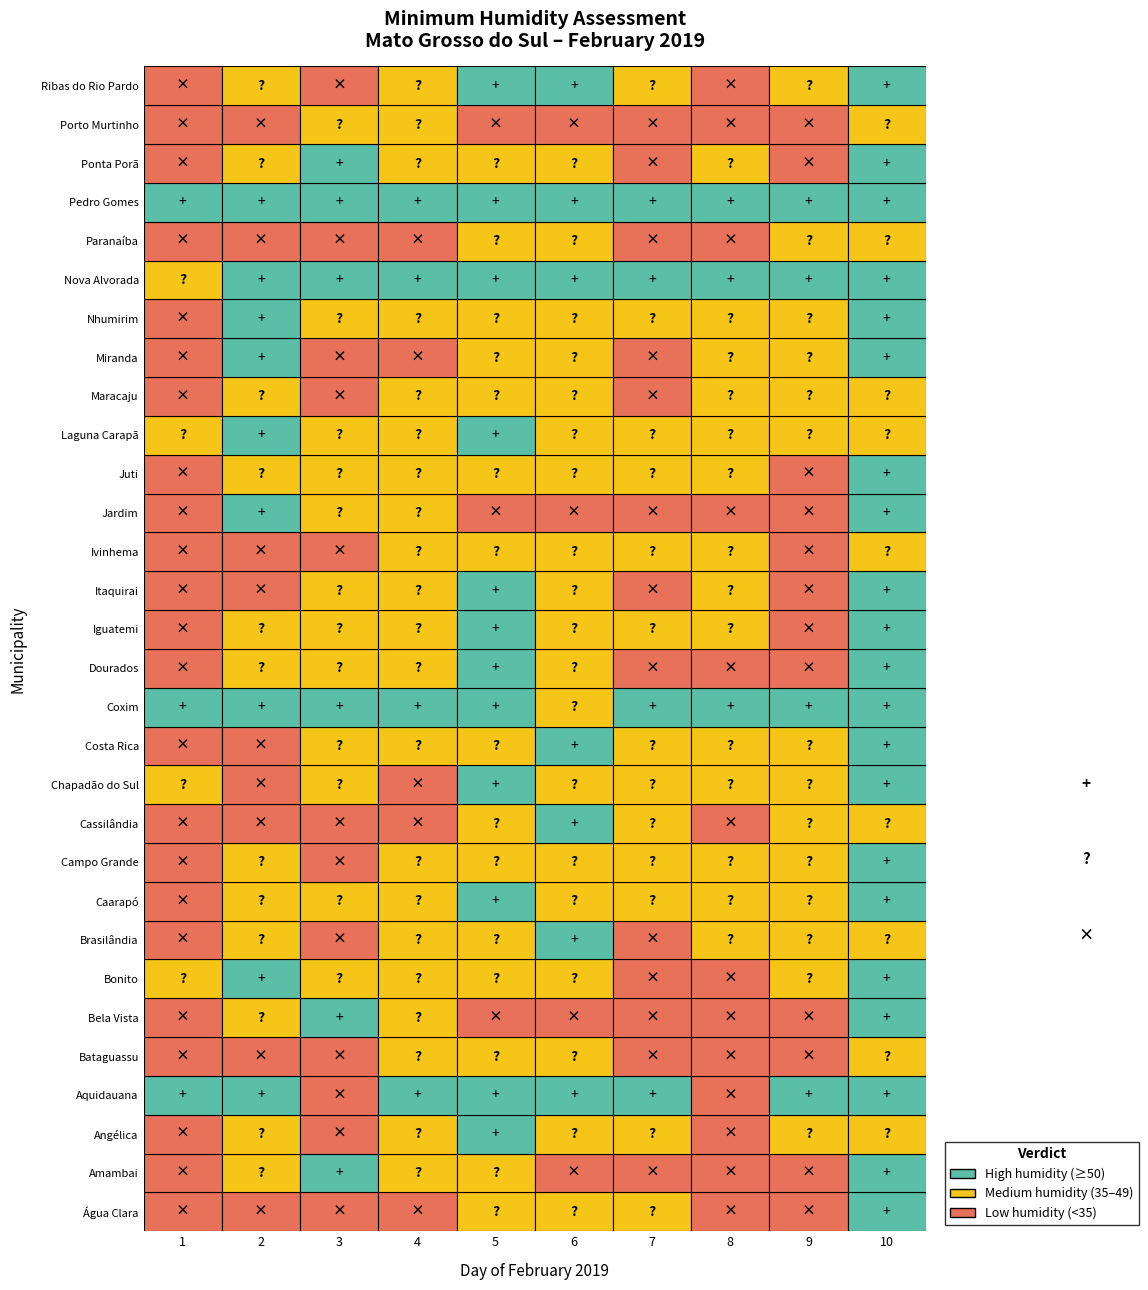

Reading left to right, what are all the values shown in this chart?

Água Clara: 29	30	29	33	48	47	40	34	34	51
Amambai: 23	43	51	40	36	33	33	33	21	53
Angélica: 26	39	32	39	55	48	44	32	35	45
Aquidauana: 50	57	33	67	58	50	64	30	58	56
Bataguassu: 30	30	25	38	42	44	27	30	30	36
Bela Vista: 26	40	52	42	33	28	30	25	32	52
Bonito: 35	63	42	44	46	39	33	27	40	57
Brasilândia: 32	35	29	42	46	51	33	35	38	42
Caarapó: 29	49	38	46	53	44	37	42	36	56
Campo Grande: 26	49	32	43	44	43	41	35	39	59
Cassilândia: 28	23	30	26	36	51	35	31	36	46
Chapadão do Sul: 36	32	40	34	51	46	43	44	39	59
Costa Rica: 30	27	41	43	42	53	43	47	49	59
Coxim: 69	67	73	77	68	47	68	64	65	65
Dourados: 26	40	36	45	52	43	30	33	32	54
Iguatemi: 25	38	48	46	53	41	35	45	32	54
Itaquirai: 26	29	35	46	54	38	34	41	32	57
Ivinhema: 25	31	33	37	48	41	44	42	30	43
Jardim: 28	51	37	36	33	32	29	27	31	51
Juti: 24	39	37	42	48	43	47	48	30	55
Laguna Carapã: 41	52	43	48	55	48	49	44	46	48
Maracaju: 30	46	32	43	48	41	33	38	39	49
Miranda: 27	59	34	34	45	36	34	37	37	61
Nhumirim: 34	54	42	43	48	41	44	46	41	53
Nova Alvorada: 44	56	53	57	62	61	58	56	52	62
Paranaíba: 29	20	29	27	37	38	30	33	36	40
Pedro Gomes: 78	72	68	68	68	73	71	81	78	86
Ponta Porã: 27	44	56	49	47	44	33	40	34	57
Porto Murtinho: 19	24	42	41	31	25	22	20	25	35
Ribas do Rio Pardo: 33	42	34	40	52	50	45	33	39	52